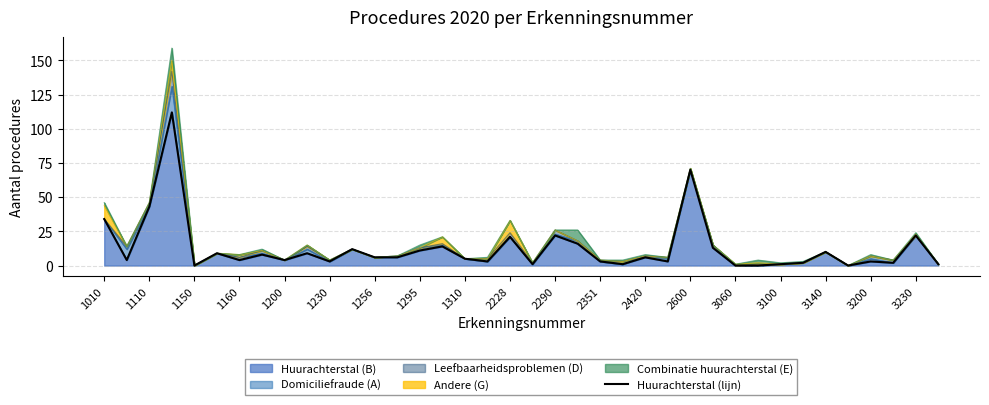

How many data points does each series have?

38